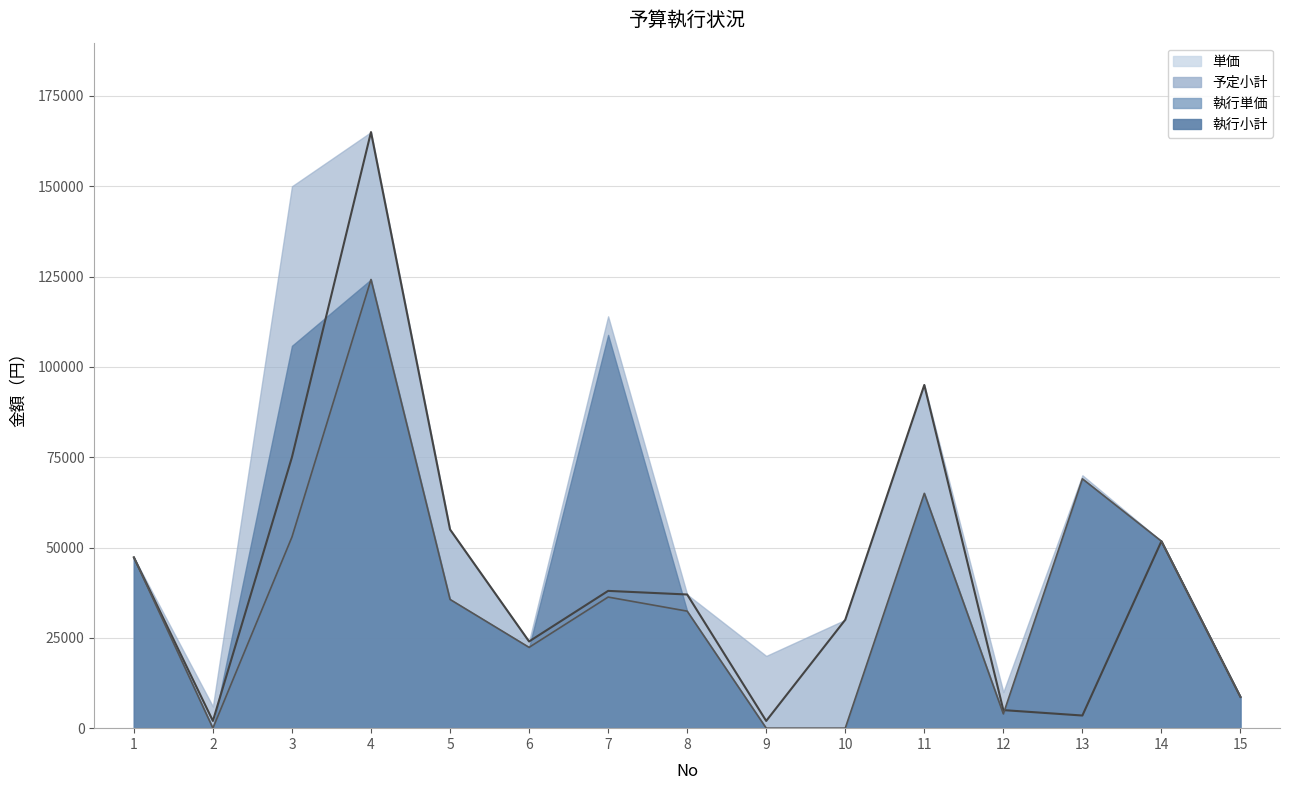

Is it true that 執行単価 equals 6040 at 15?

False